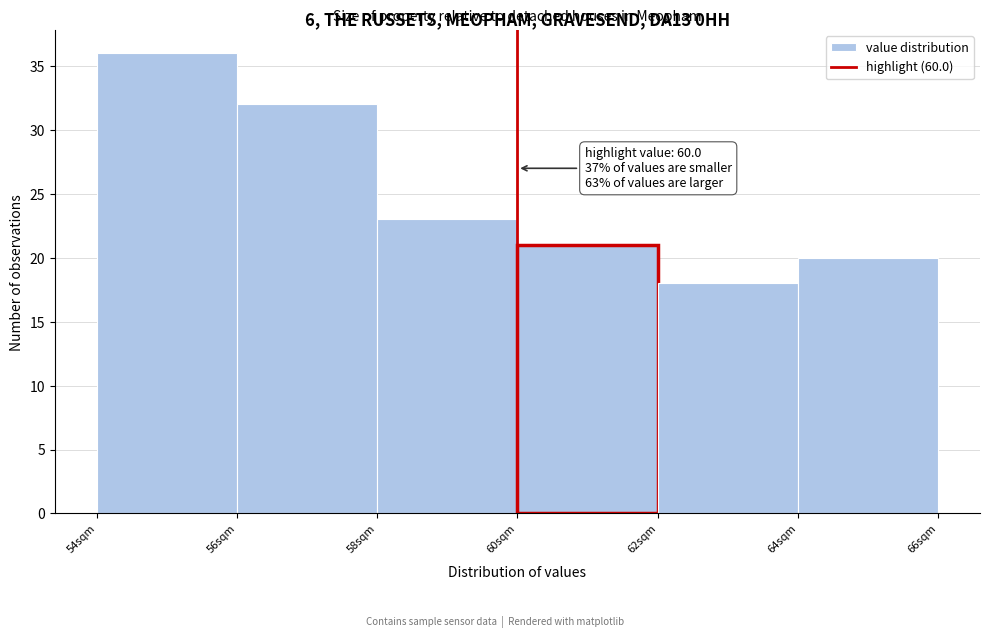

Over which range of the x-axis is the bar tallest?

54 to 56